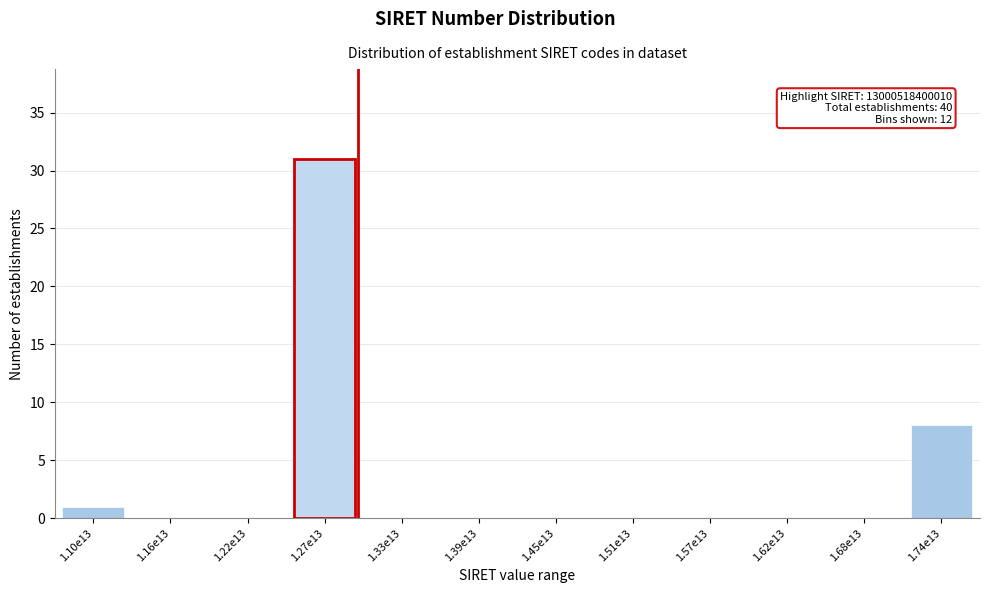

Reading left to right, extract all data points from this chart.

1.10e13=1	1.16e13=0	1.22e13=0	1.27e13=31	1.33e13=0	1.39e13=0	1.45e13=0	1.51e13=0	1.57e13=0	1.62e13=0	1.68e13=0	1.74e13=8